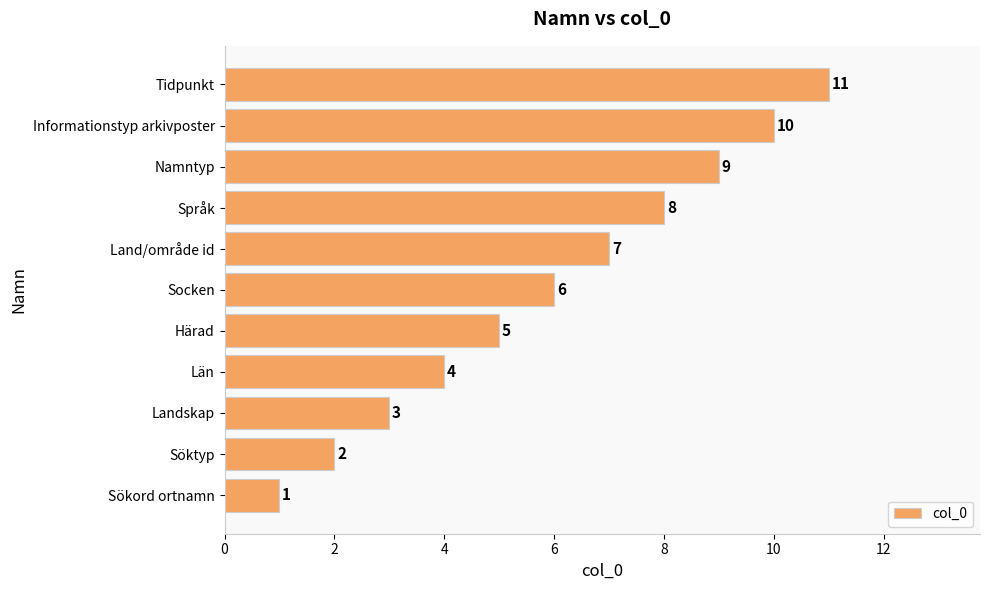

Approximately how many times larger is the value at Namntyp compared to Sökord ortnamn?

9.0